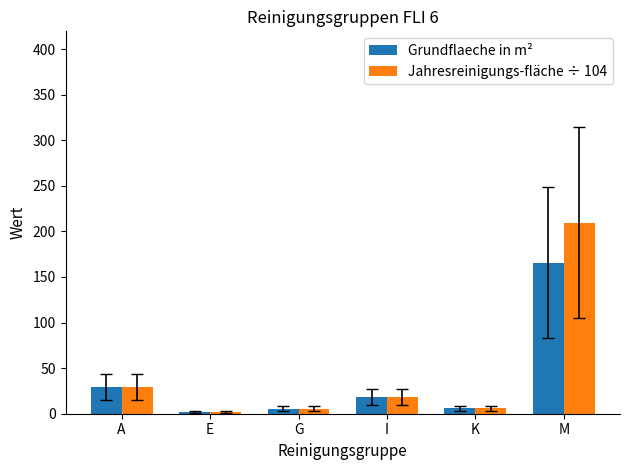

How many data points in Grundflaeche in m² are above 18?

3